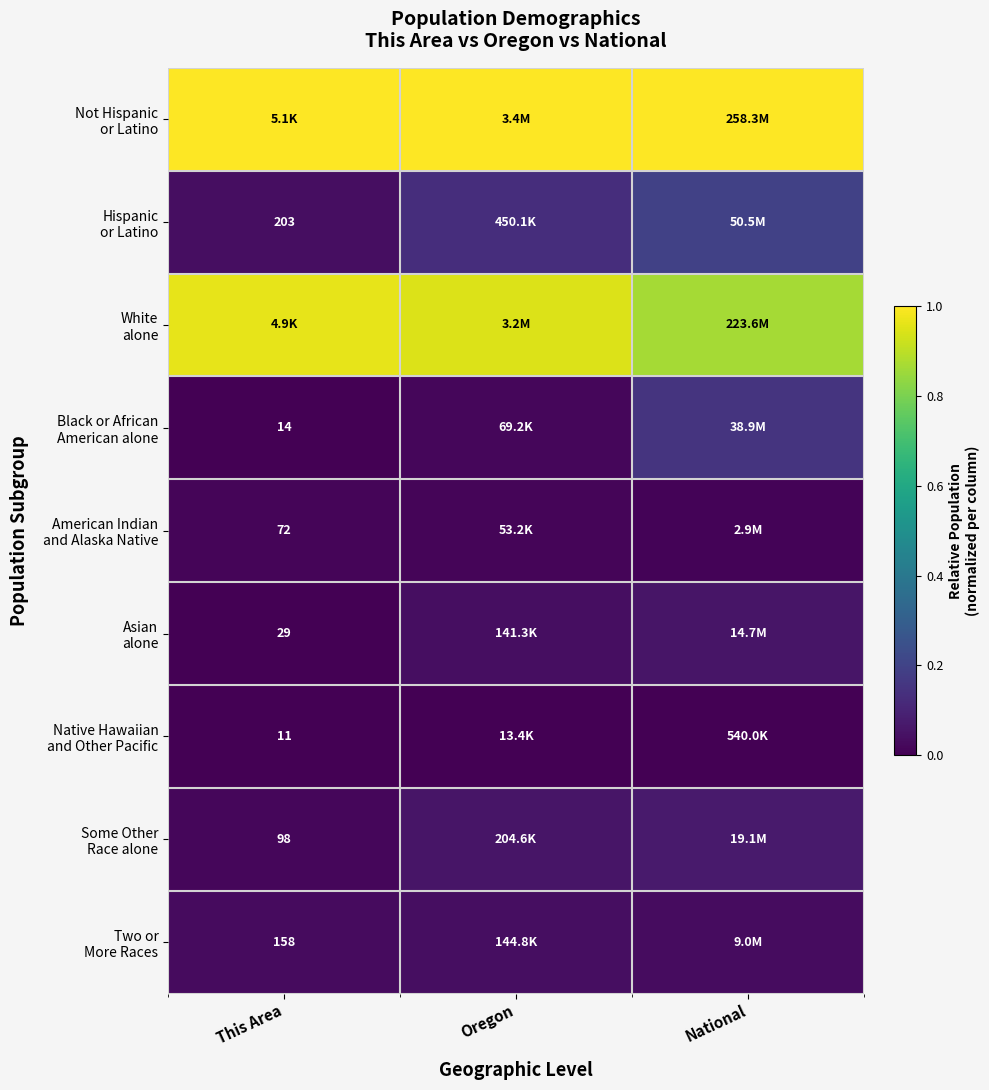

The value of White alone at Oregon is 1.4. True or false?

False